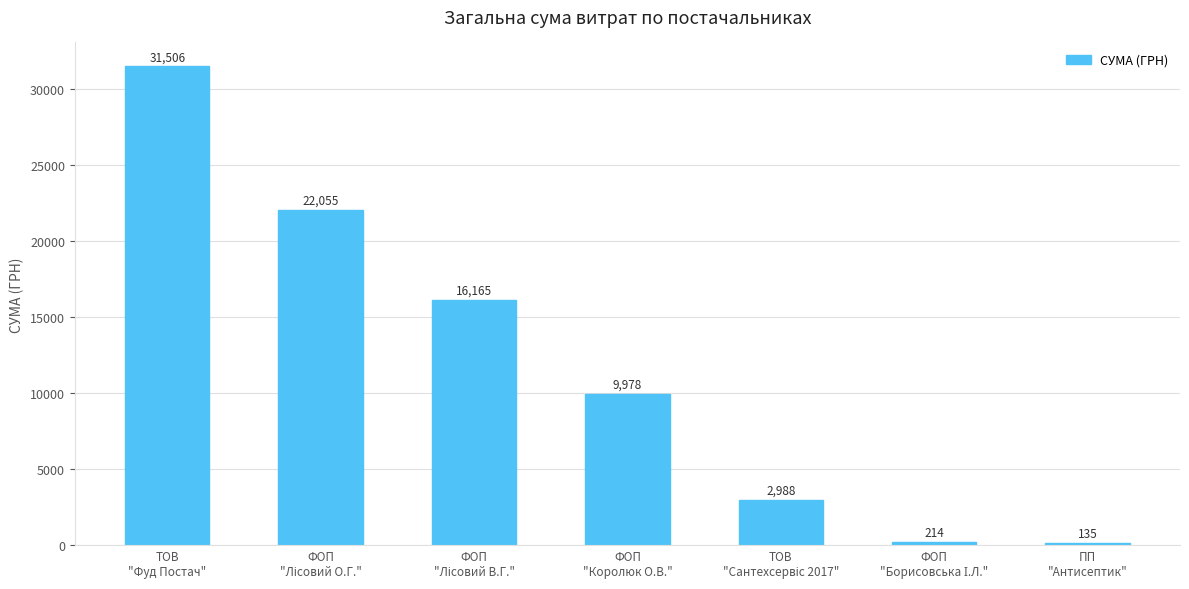

What is the value of the 4th bar from the left?

9978.0